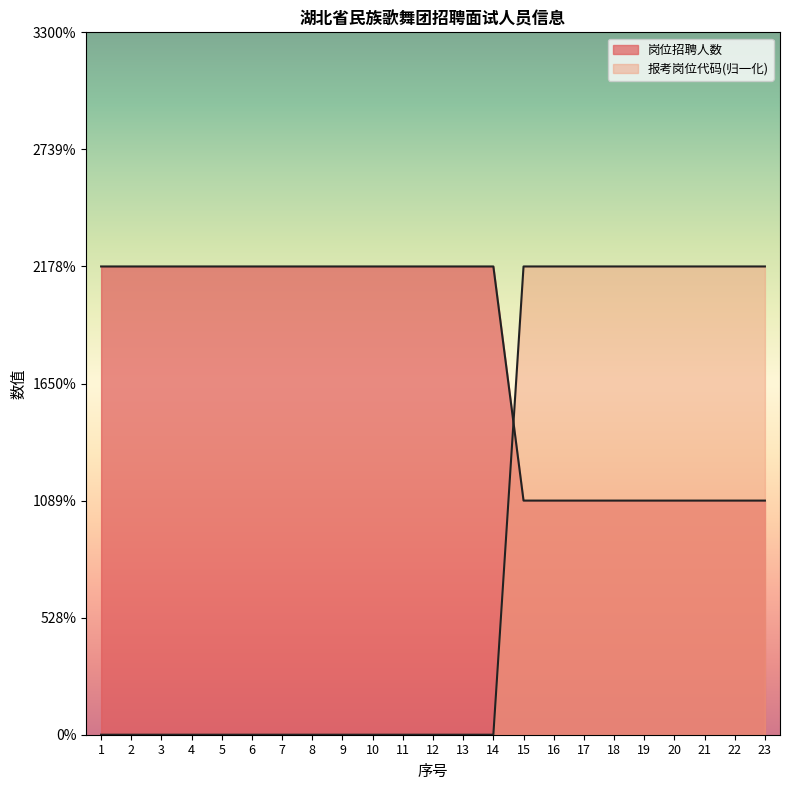

Reading left to right, transcribe all the data shown in this chart.

岗位招聘人数: 1=2	2=2	3=2	4=2	5=2	6=2	7=2	8=2	9=2	10=2	11=2	12=2	13=2	14=2	15=1	16=1	17=1	18=1	19=1	20=1	21=1	22=1	23=1
报考岗位代码: 1=0	2=0	3=0	4=0	5=0	6=0	7=0	8=0	9=0	10=0	11=0	12=0	13=0	14=0	15=2	16=2	17=2	18=2	19=2	20=2	21=2	22=2	23=2